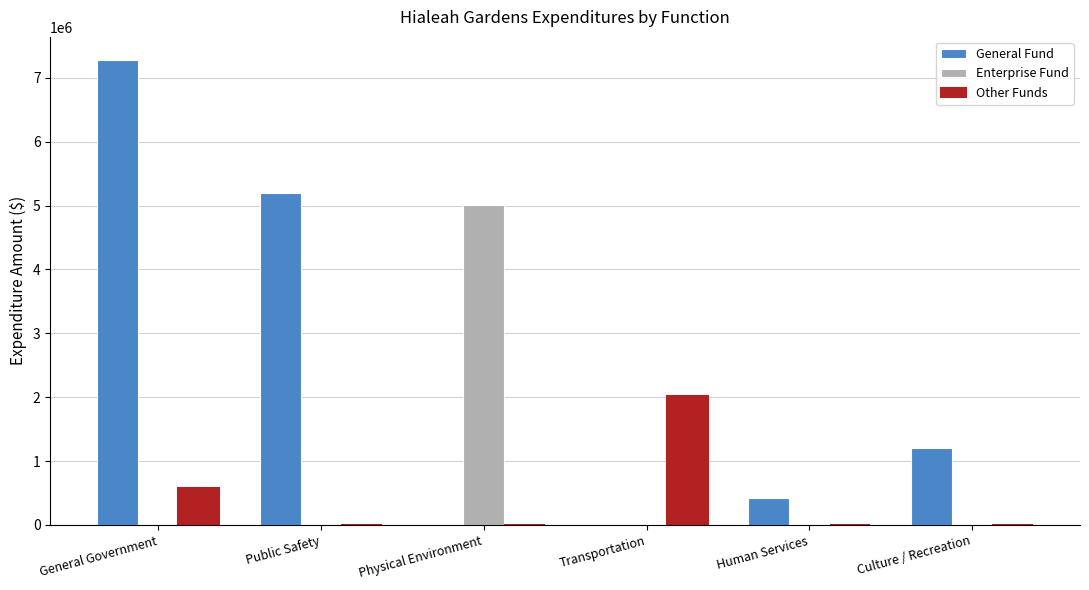

What is the sum of all Enterprise Fund values?

5014533